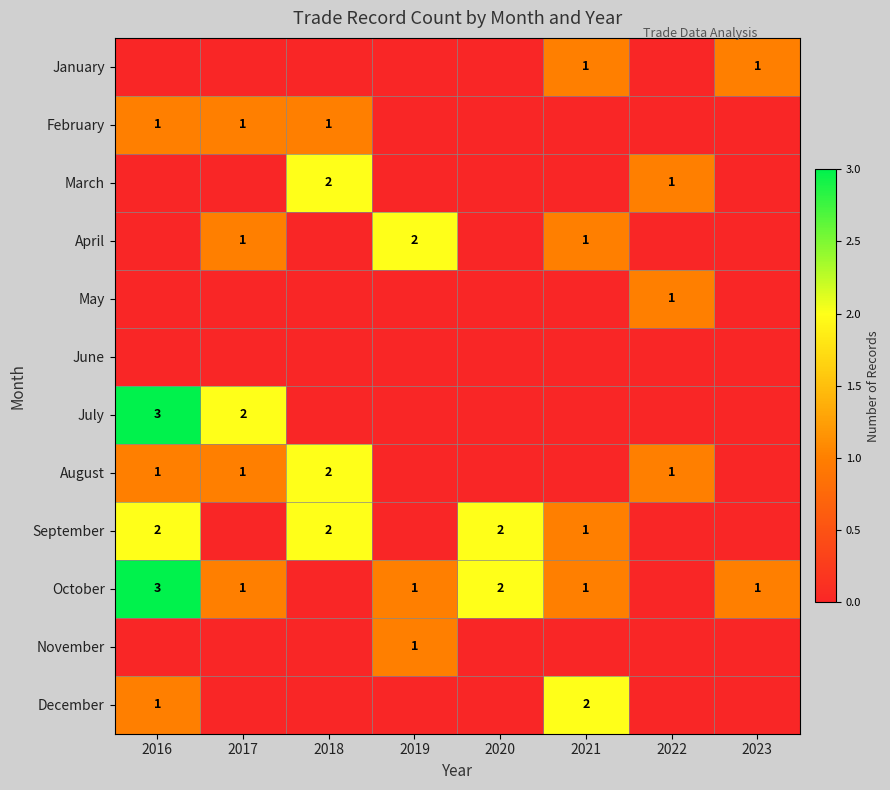

The April series shows 2 at 2019. True or false?

True